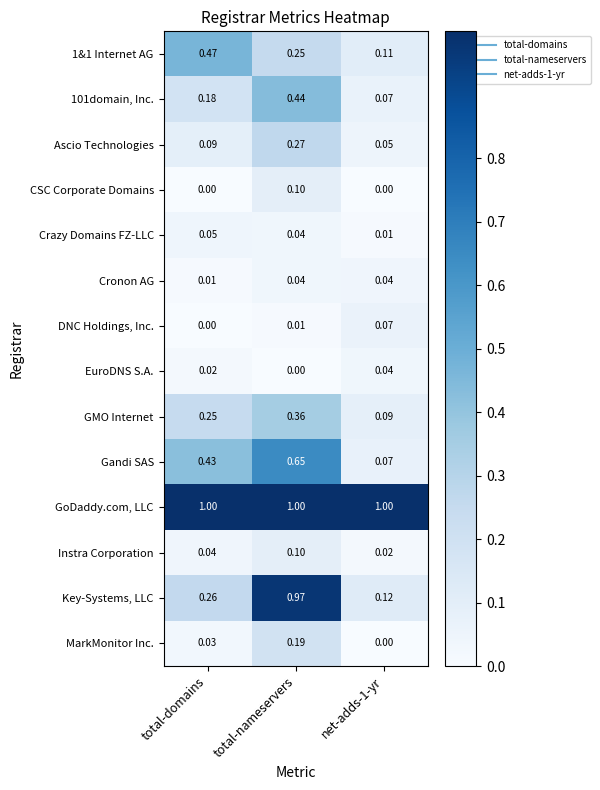

Which series has the largest total across all categories?

GoDaddy.com, LLC